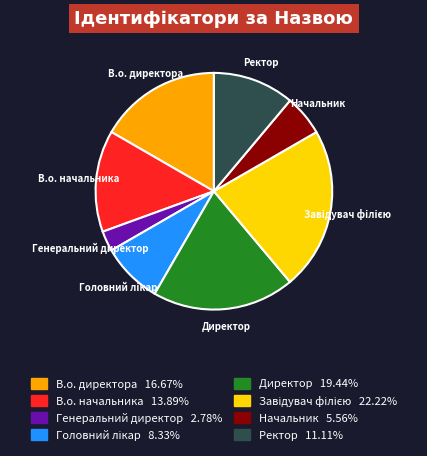

Which category has the smallest portion of the pie?

Генеральний директор